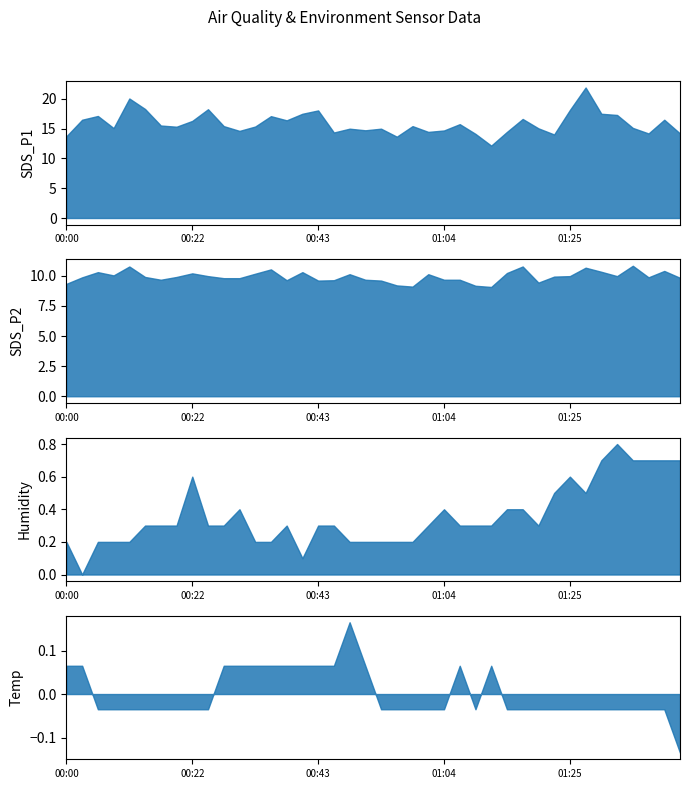

What is the label of the 7th point from the left?

00:17